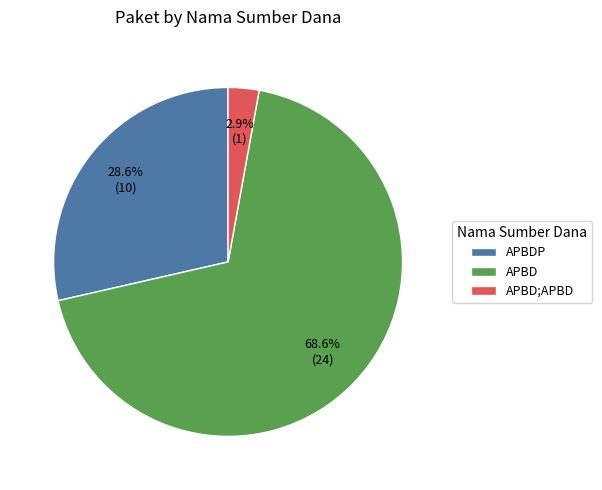

What is the ratio of the value at APBD;APBD to the value at APBD?

0.0